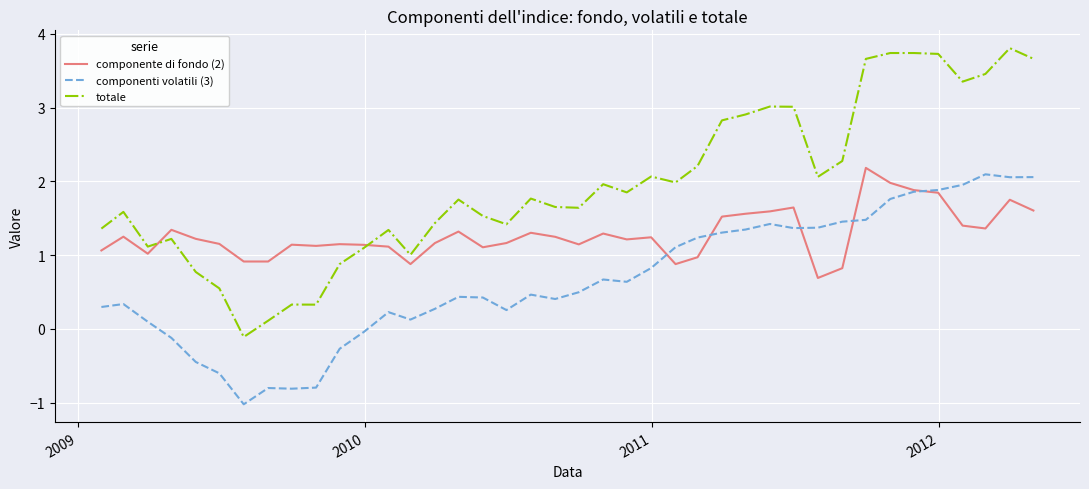

List the series in order of their overall mean, lowest first.

componenti volatili (3), componente di fondo (2), totale